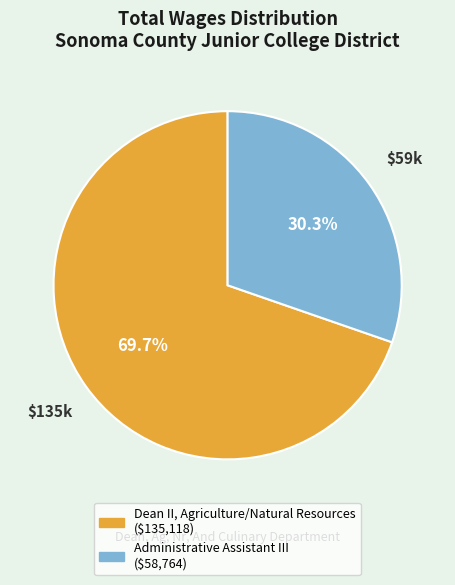

Which slice is the largest?

Dean II, Agriculture/Natural Resources